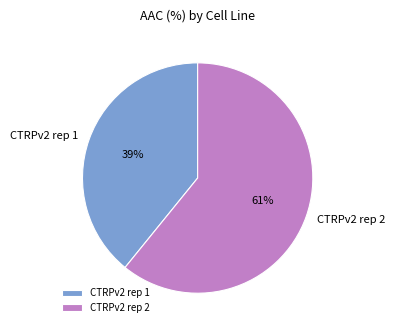

To the nearest percent, what is the difference between the CTRPv2 rep 1 and CTRPv2 rep 2 slice percentages?

22%